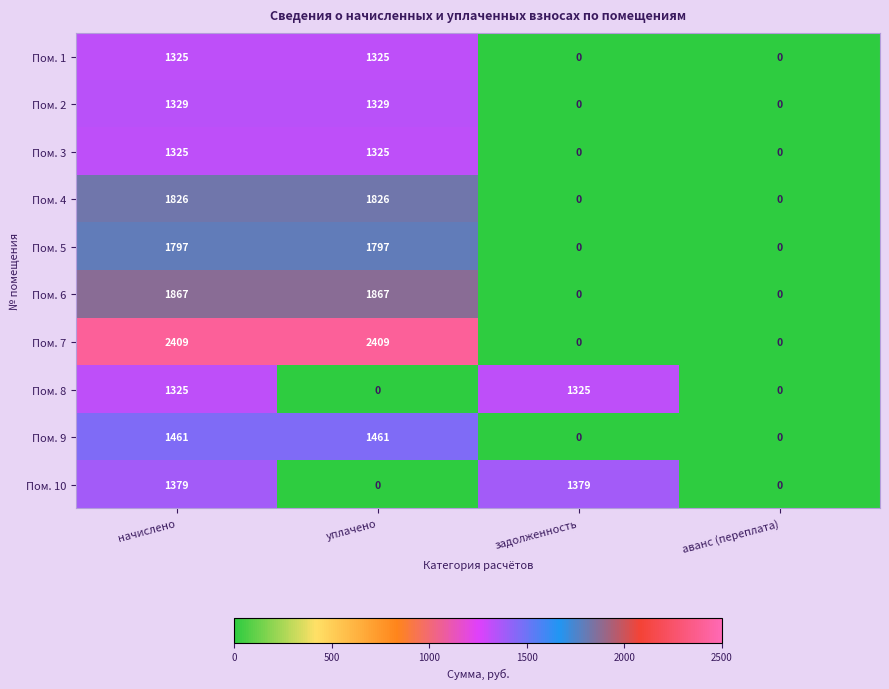

How many Пом. 5 values are between 0 and 1797?

4